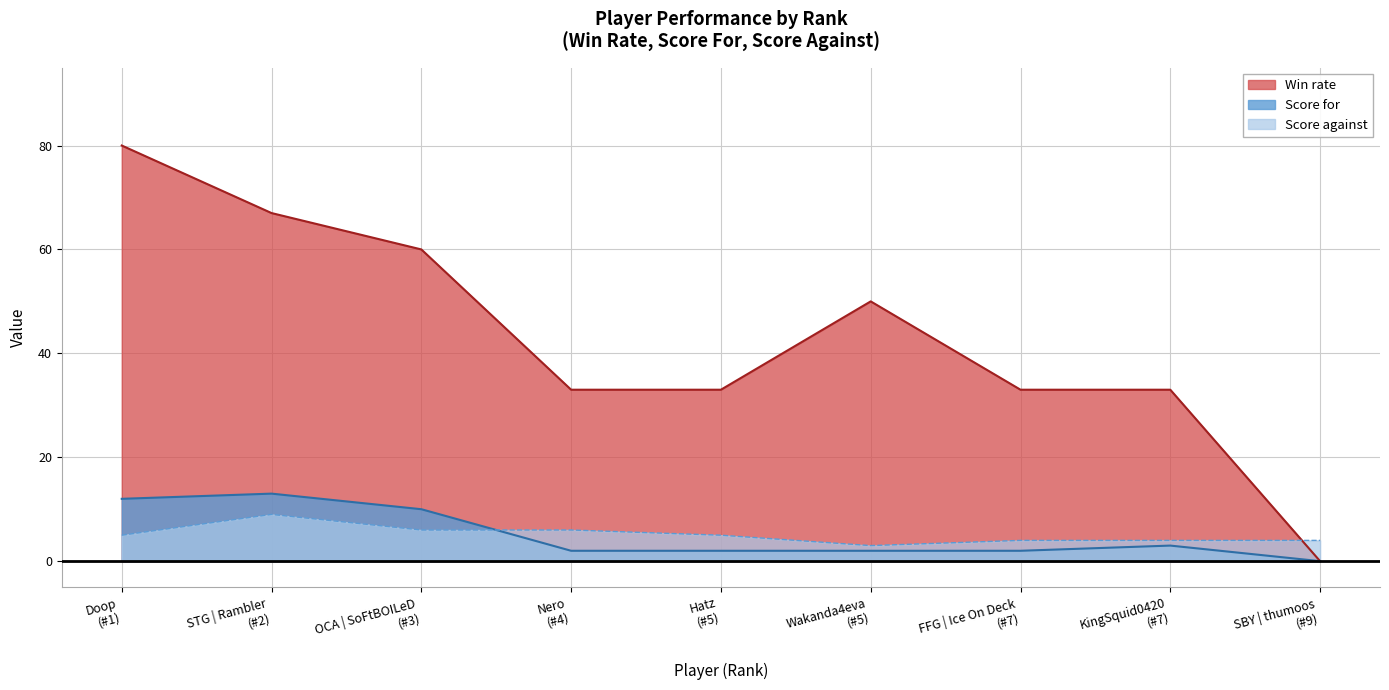

True or false: Score for and Win rate intersect in this chart.

False